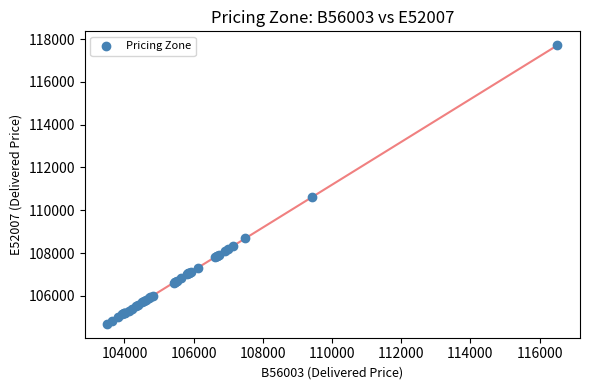

What Y value in the scatter plot is closest to 111202?

110612